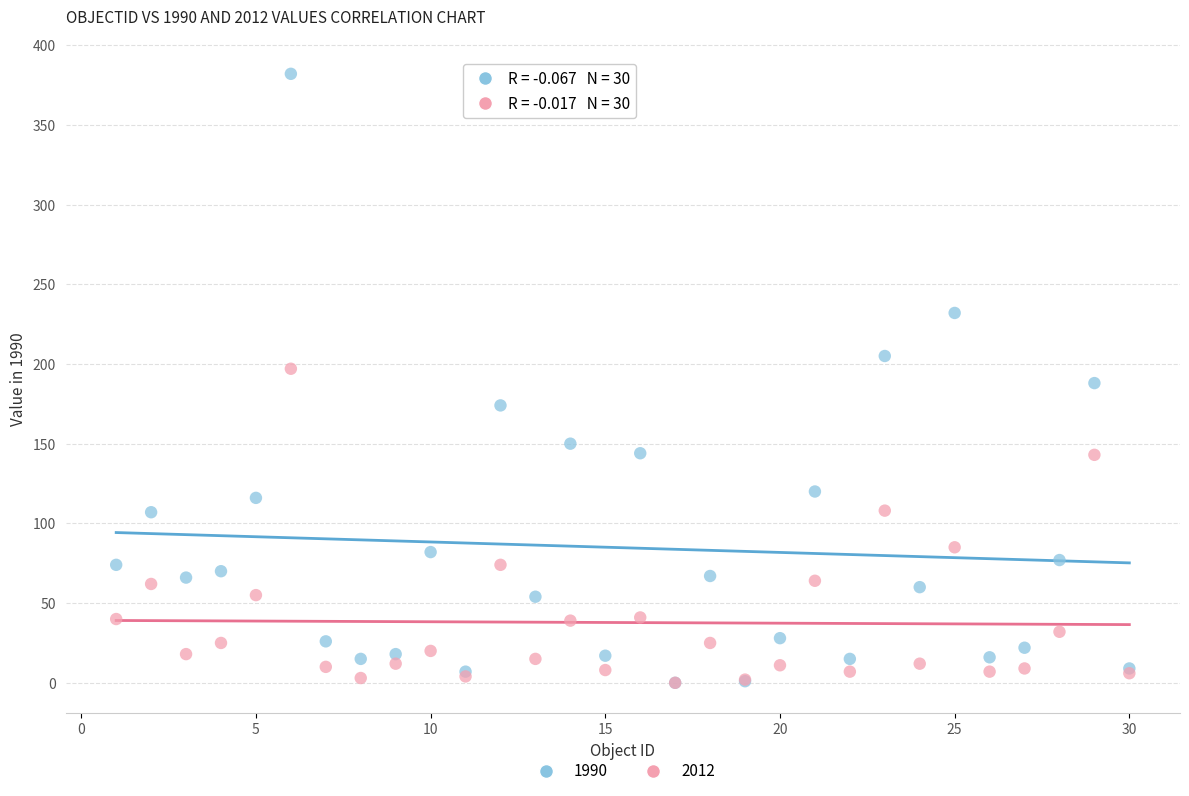

Which series reaches the maximum Y coordinate?

1990